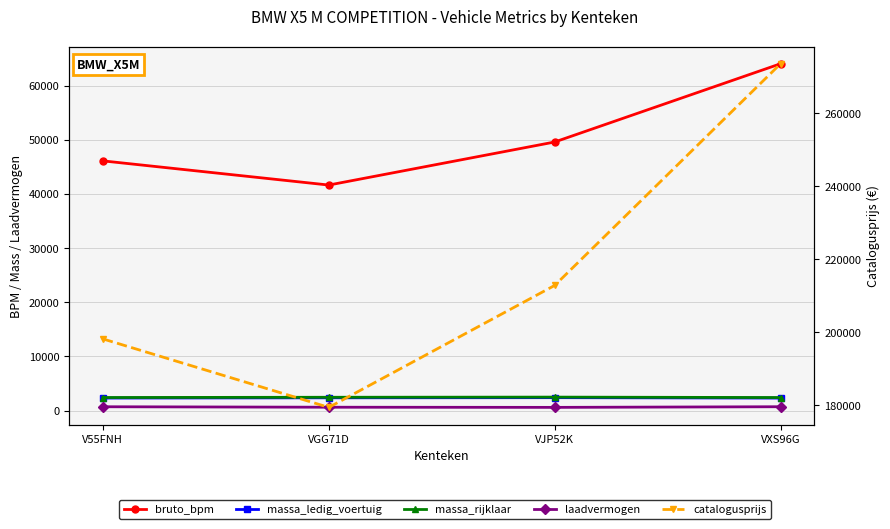

The value of massa_ledig_voertuig at VJP52K is 3328. True or false?

False